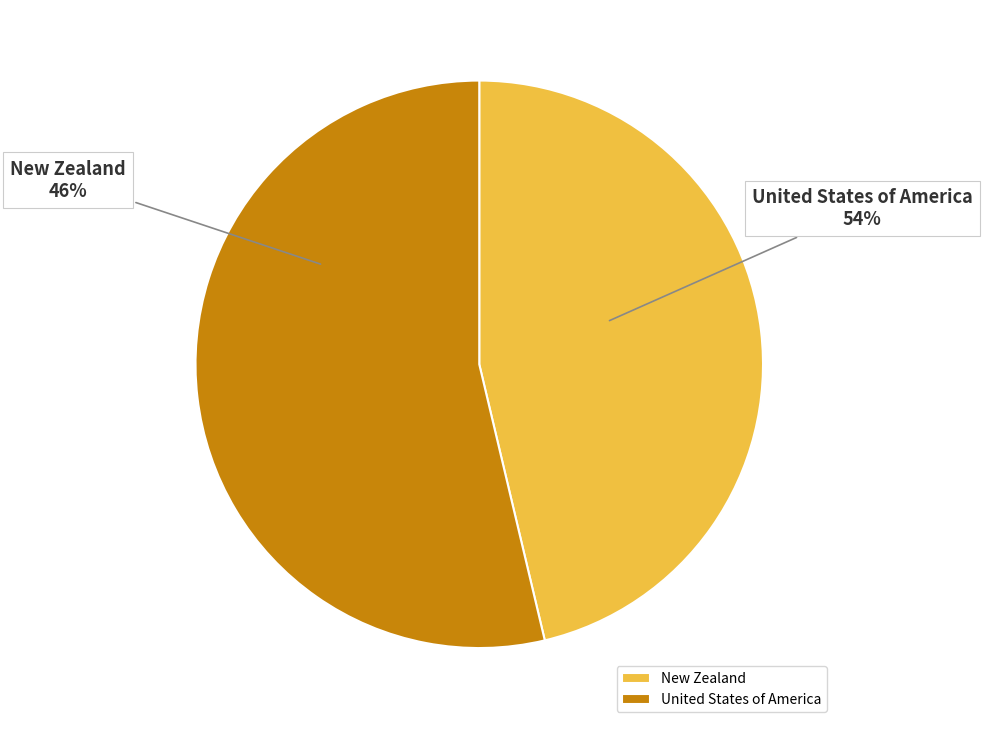

Rank the categories by value from lowest to highest.

New Zealand, United States of America